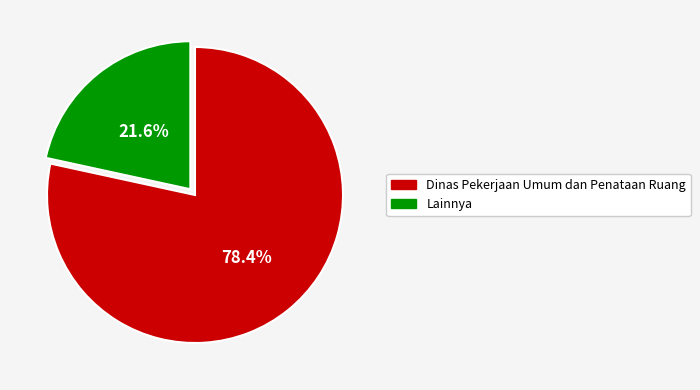

Is there a majority slice in this chart?

Yes